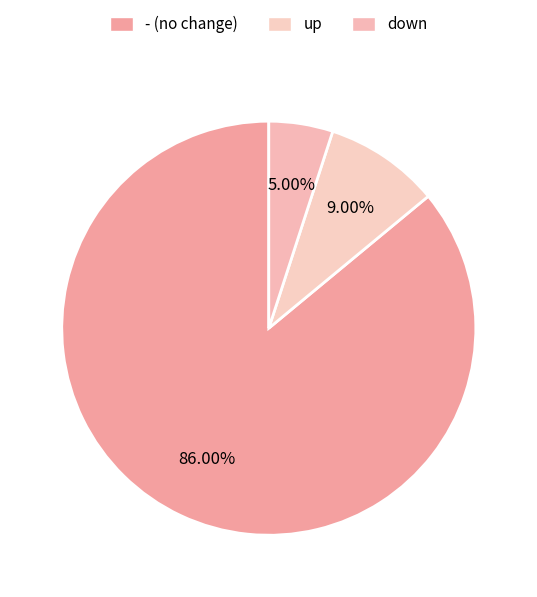

Is the sum of up and down greater than half?

No